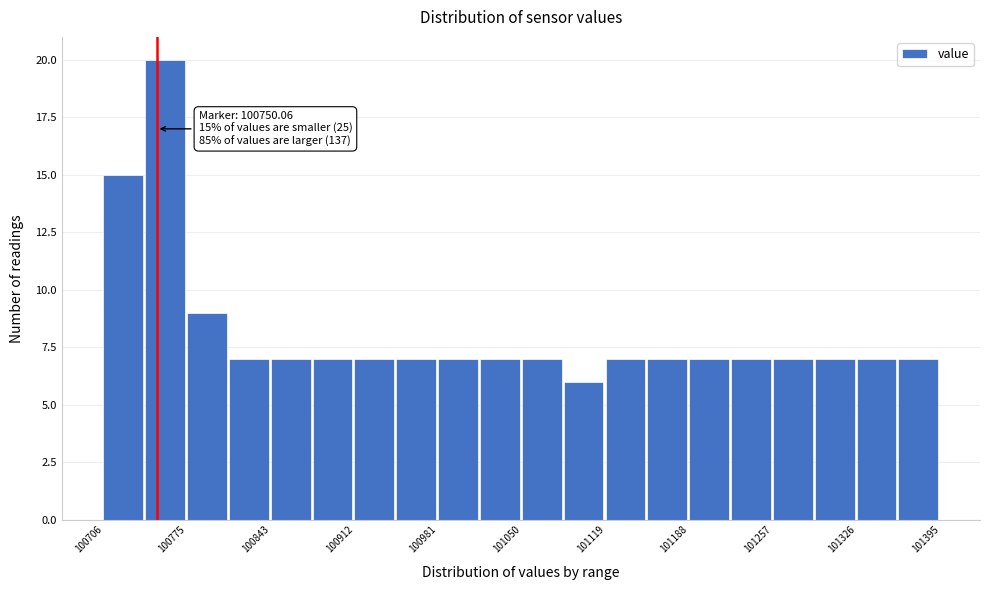

Read against the x-axis, roughly where is the centre of the tallest bar?

100760